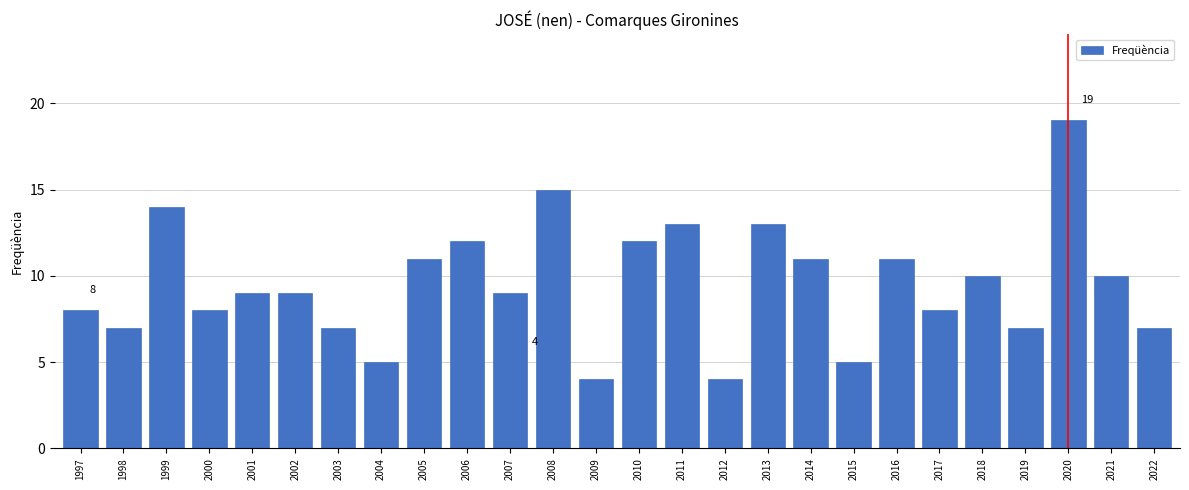

Reading right to left, transcribe all the data shown in this chart.

2022=7	2021=10	2020=19	2019=7	2018=10	2017=8	2016=11	2015=5	2014=11	2013=13	2012=4	2011=13	2010=12	2009=4	2008=15	2007=9	2006=12	2005=11	2004=5	2003=7	2002=9	2001=9	2000=8	1999=14	1998=7	1997=8